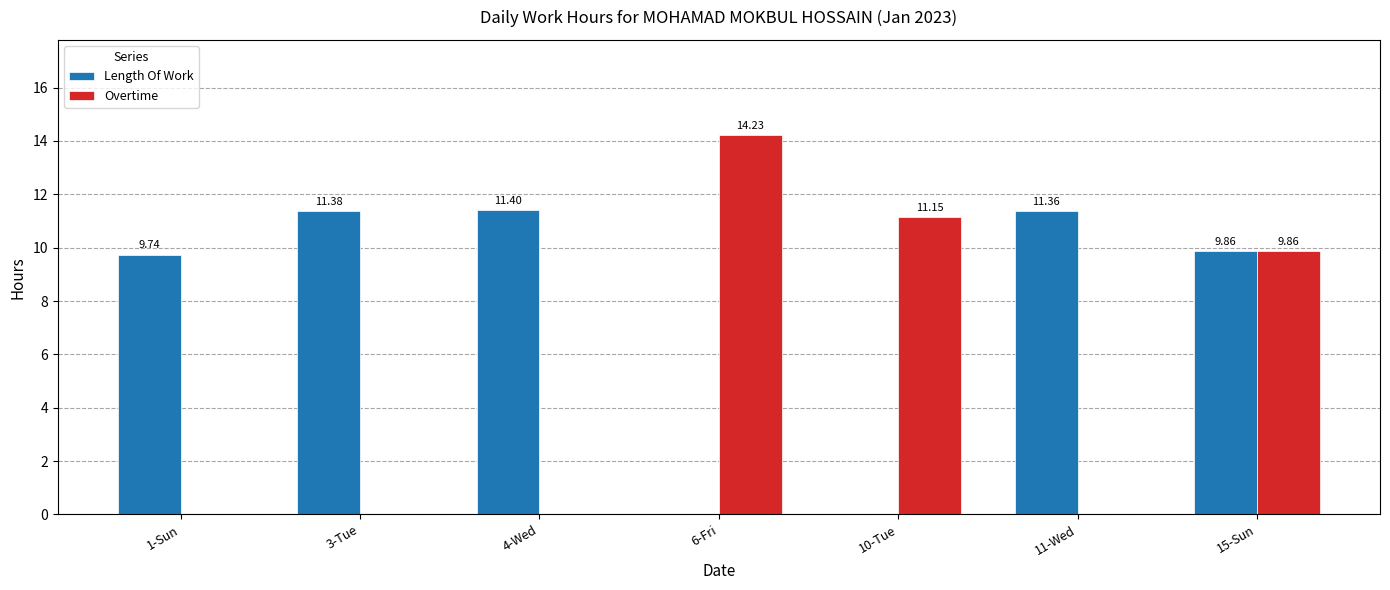

Between 10-Tue and 11-Wed, which series saw the biggest shift?

Length Of Work